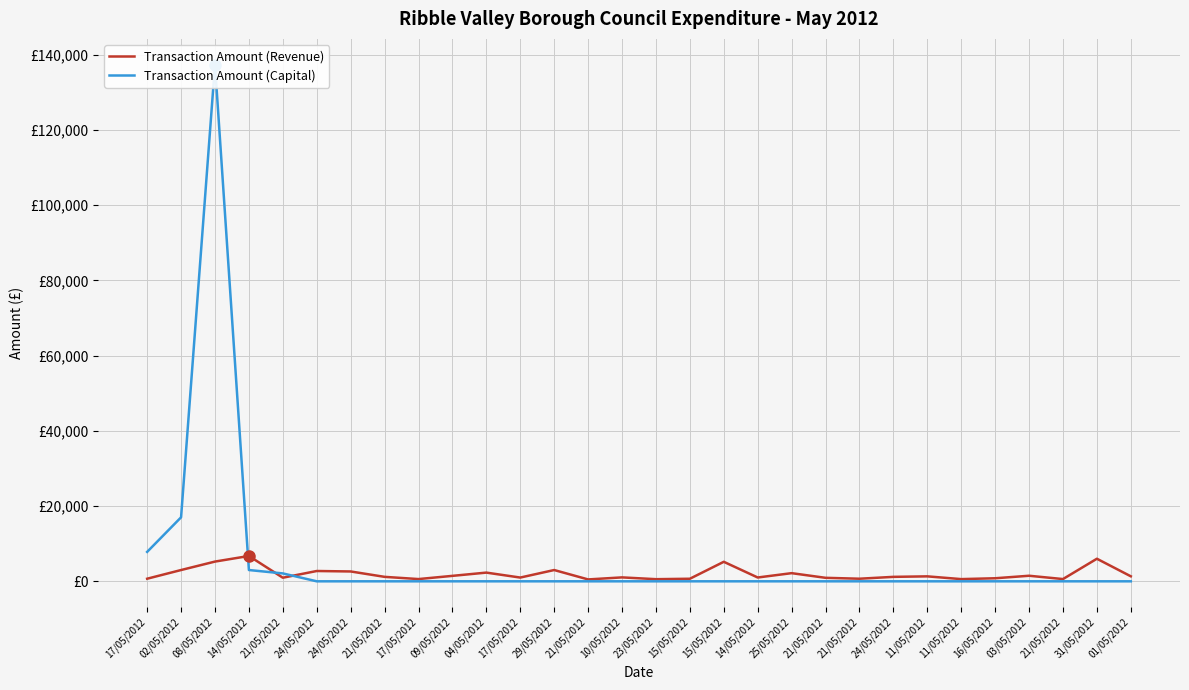

How many data points does each series have?

30